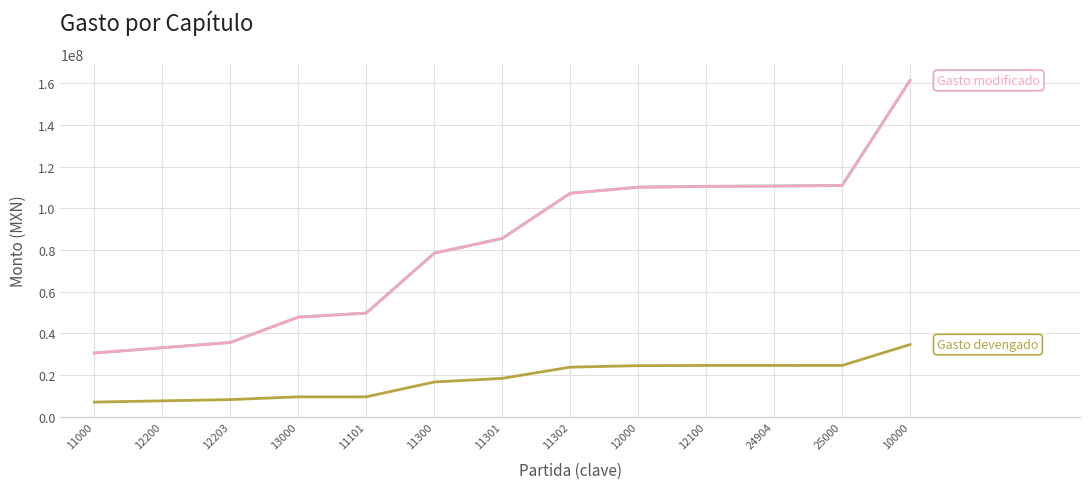

Count the number of data series in this chart.

3